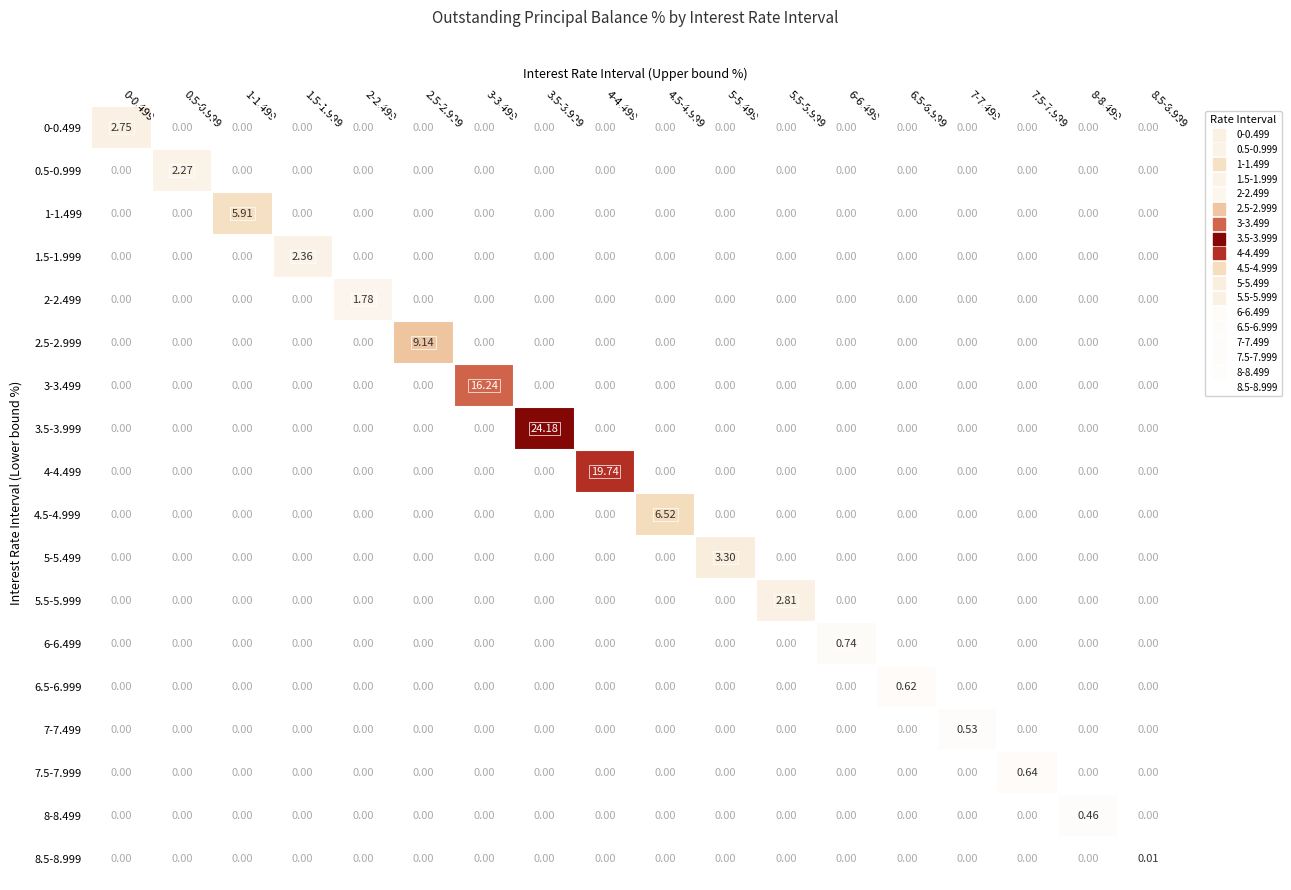

Which category has the lowest value across all series?

0.5-0.999